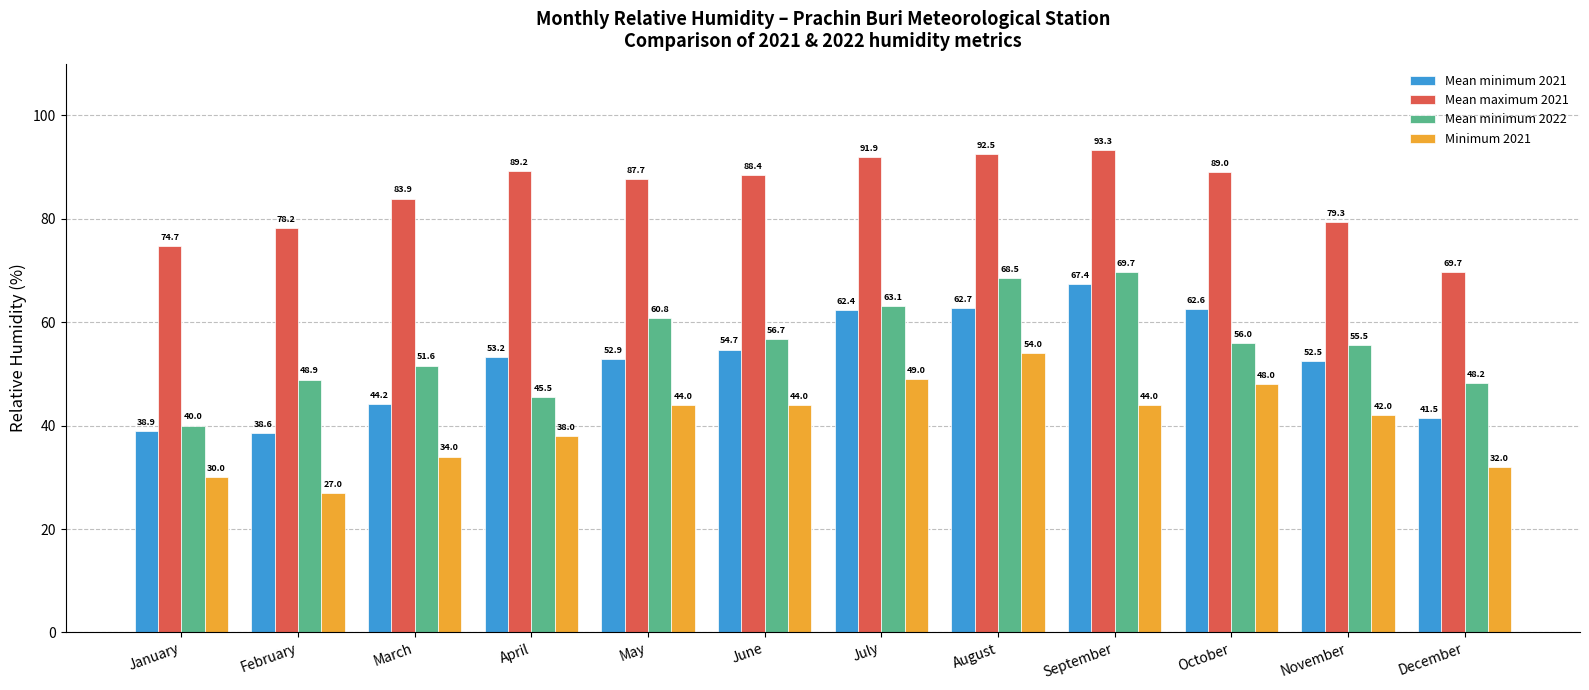

What is the difference between the maximum and minimum values in the Minimum 2021 series?

27.0